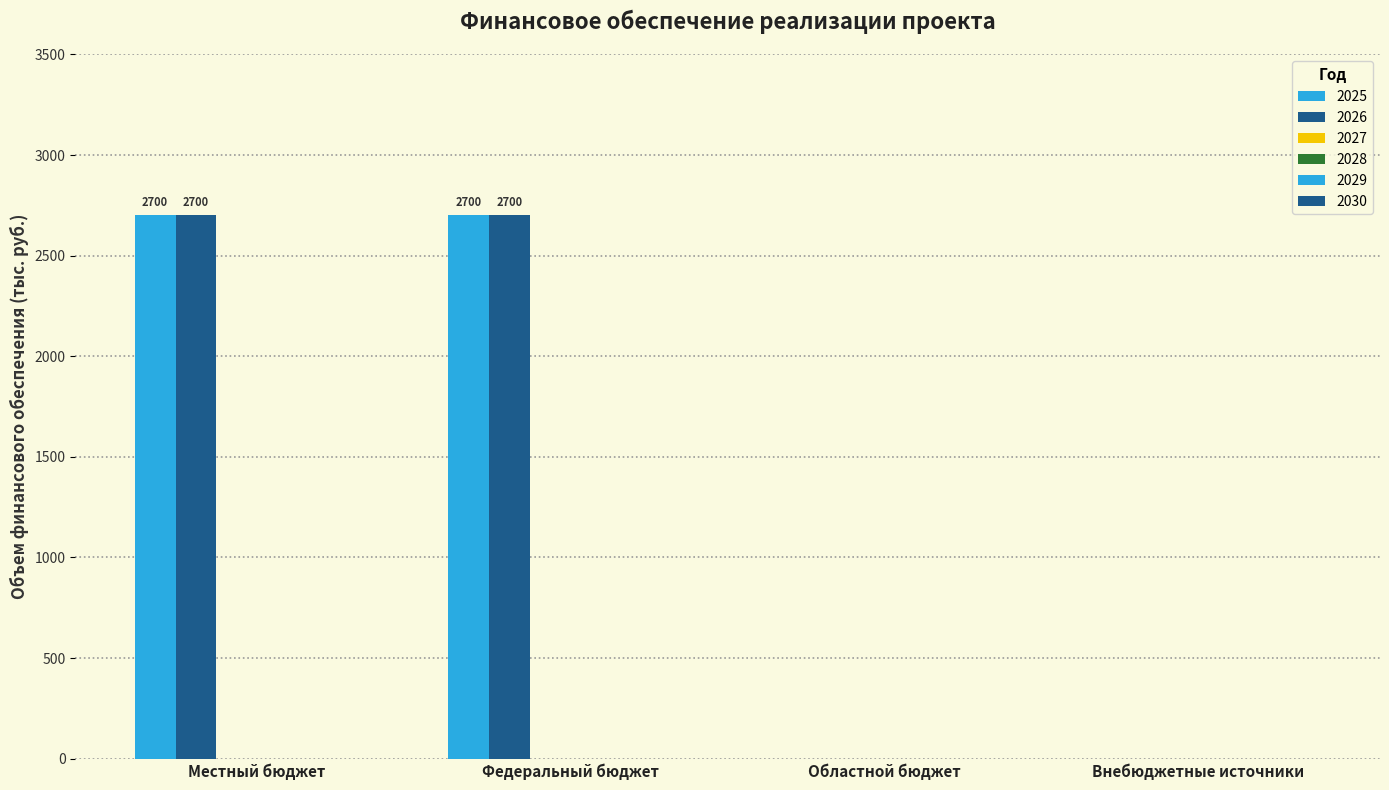

At which category is the sum across all series the highest?

Местный бюджет